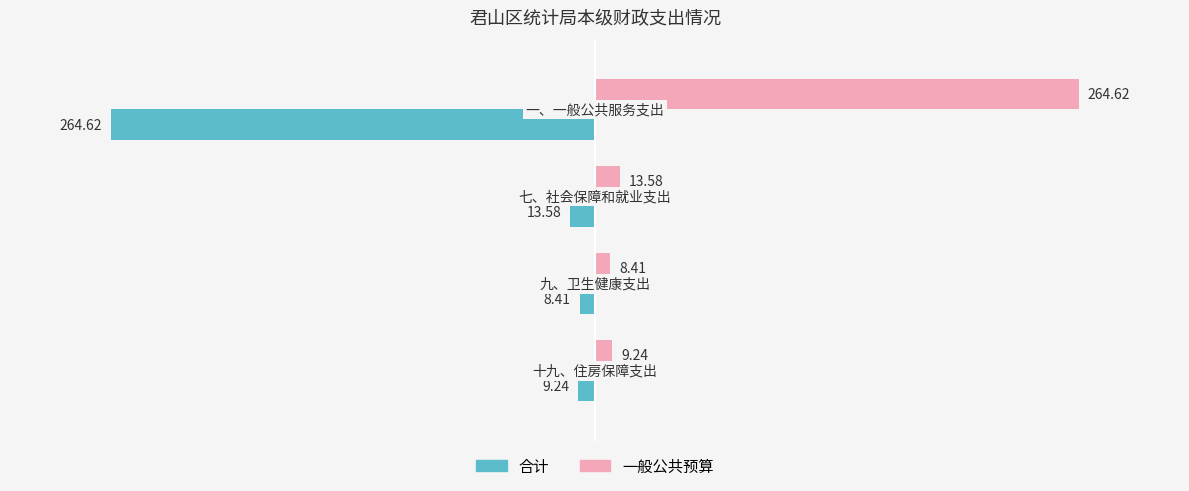

Which series has the largest total across all categories?

一般公共预算